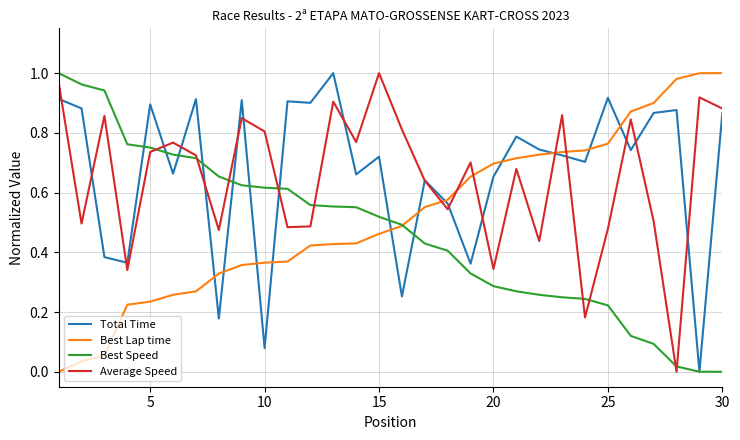

What is the value of the Best Speed point at the 12th from the left?

0.6